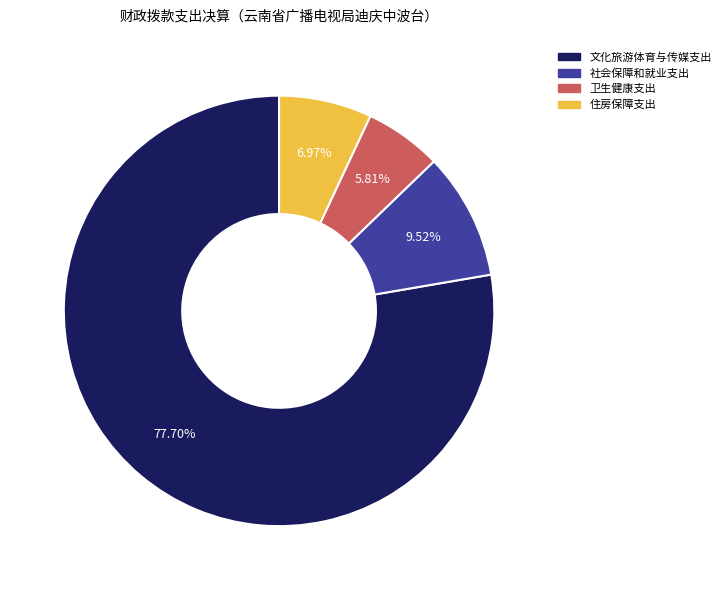

Is there a majority slice in this chart?

Yes